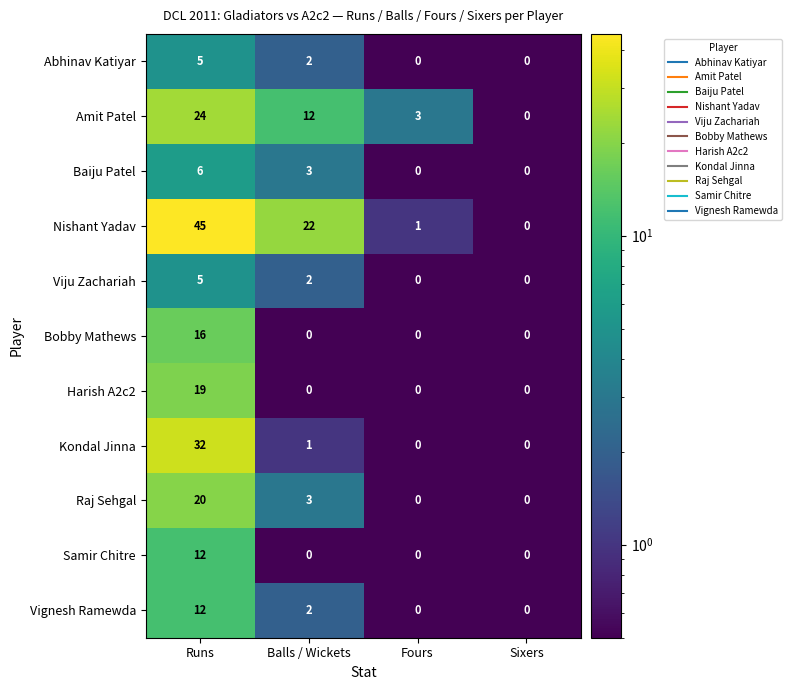

Count the number of categories in the chart.

4